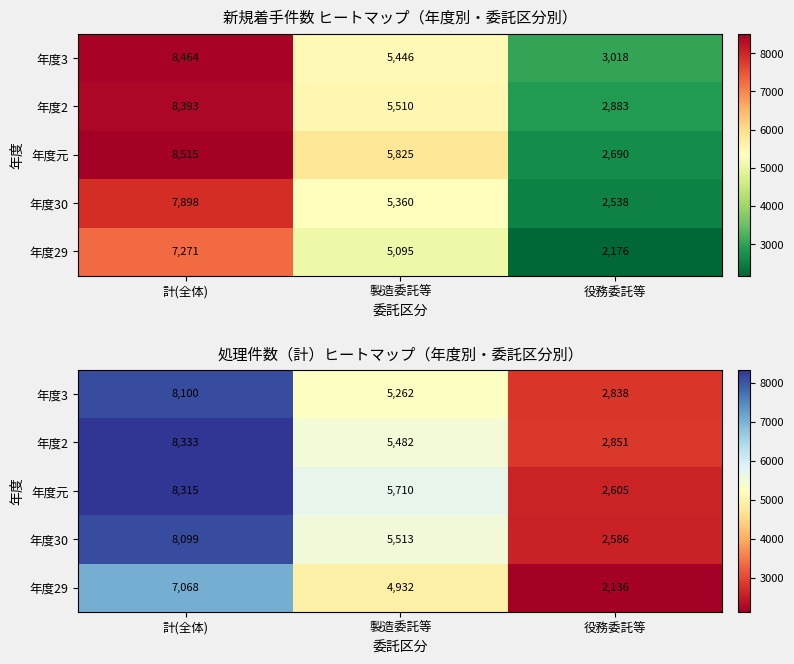

What is the smallest value displayed?

2136